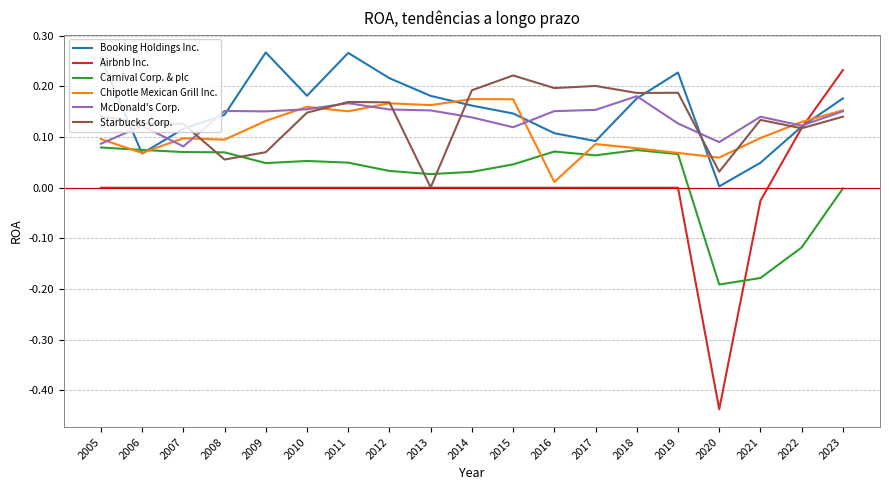

What is the total value across all series at 2014?

0.7